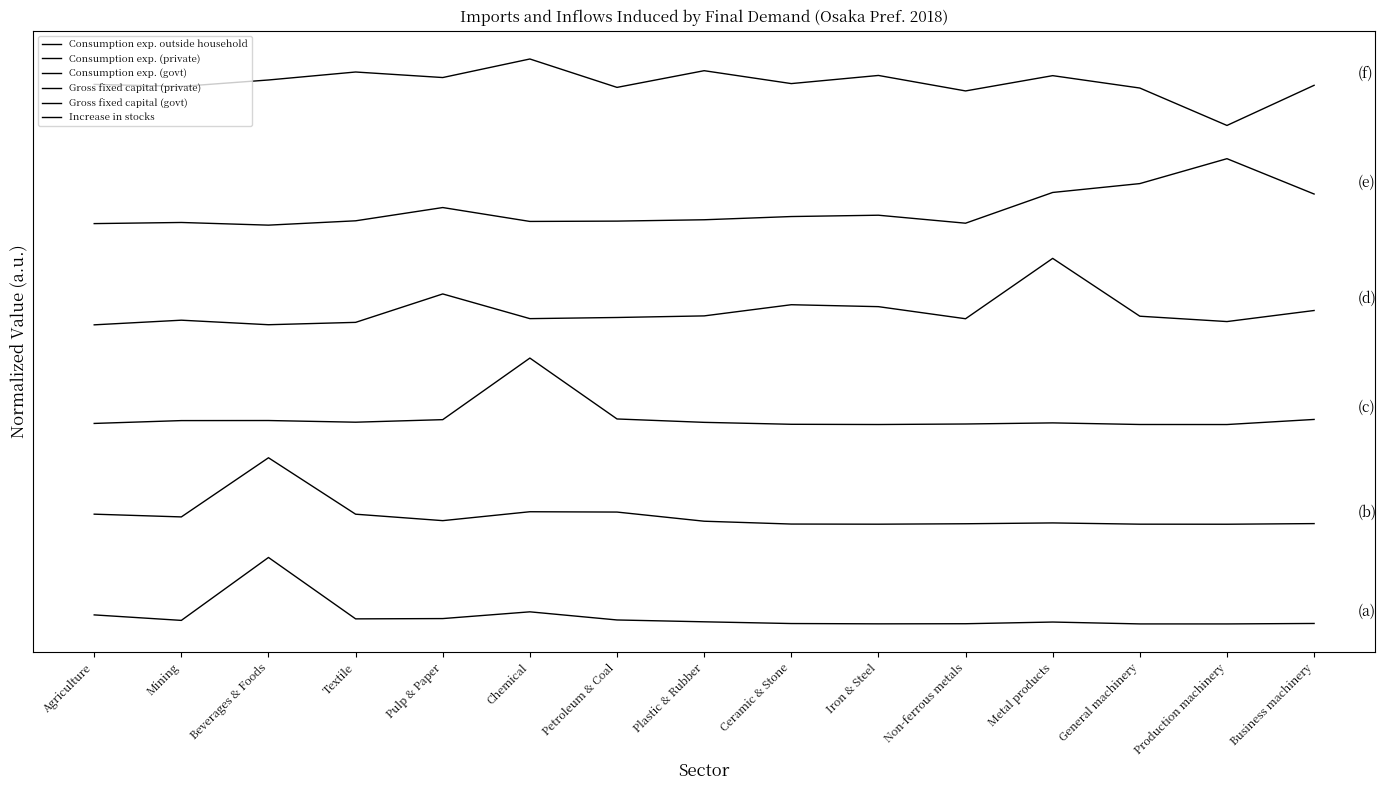

Does the chart have visible grid lines?

No